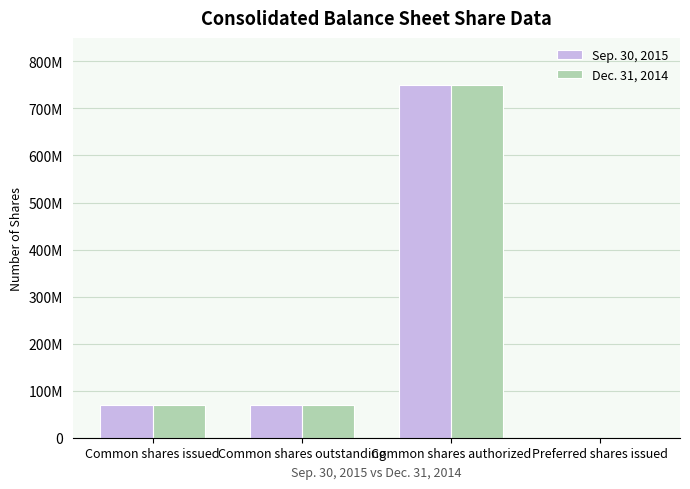

What are all the series names shown in the legend?

Sep. 30, 2015, Dec. 31, 2014